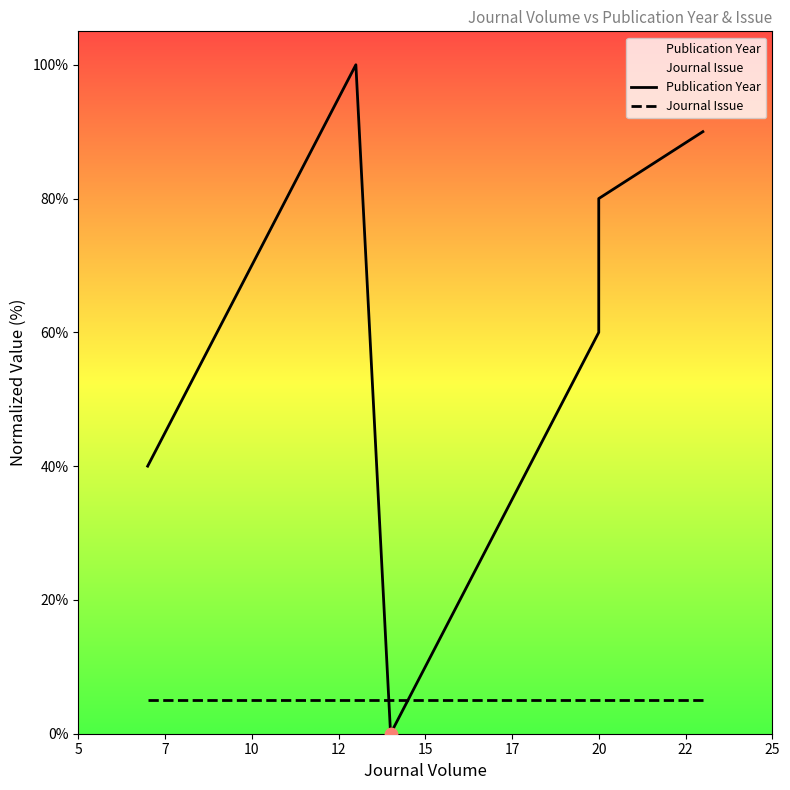

What are all the series names shown in the legend?

Publication Year, Journal Issue